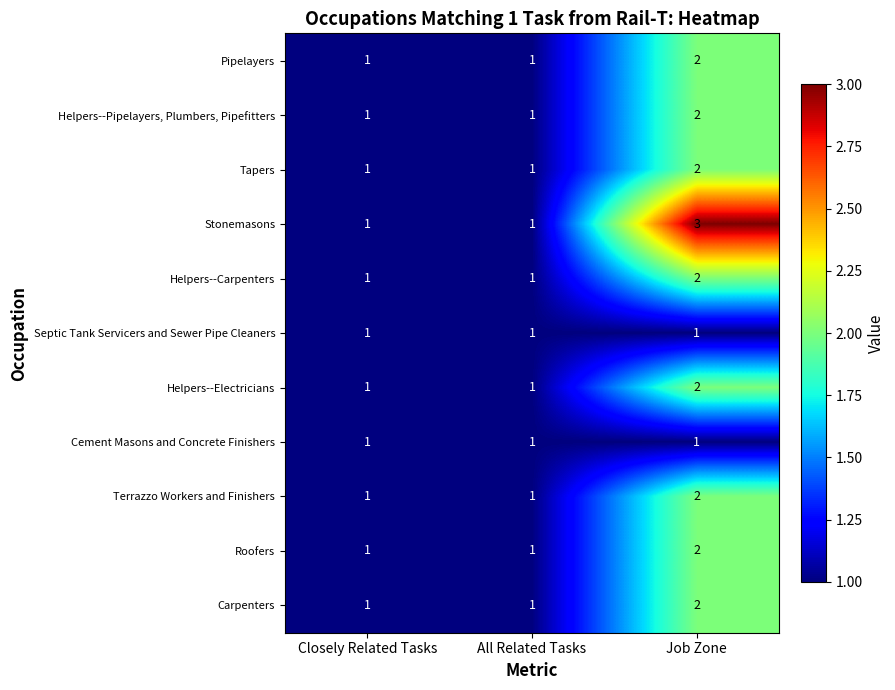

Is it true that Tapers equals 1 at Closely Related Tasks?

True